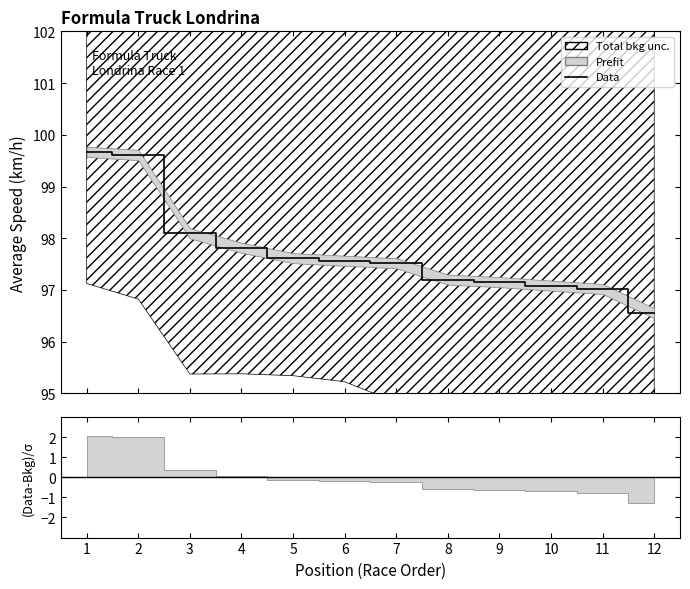

True or false: the data shows 165.5 at 5.

False